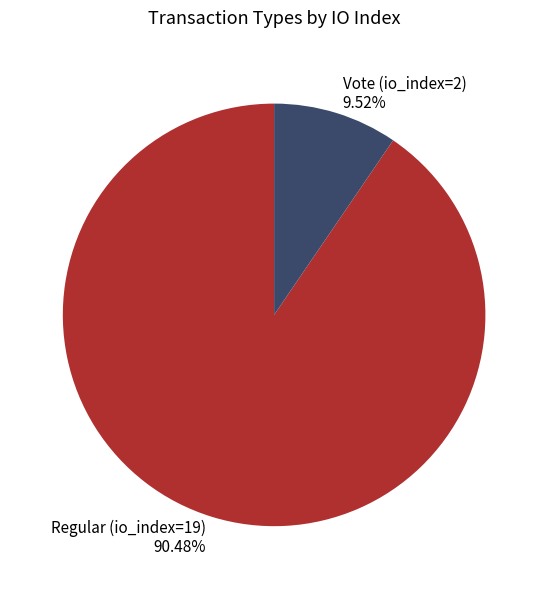

Count the number of slices in the pie.

2